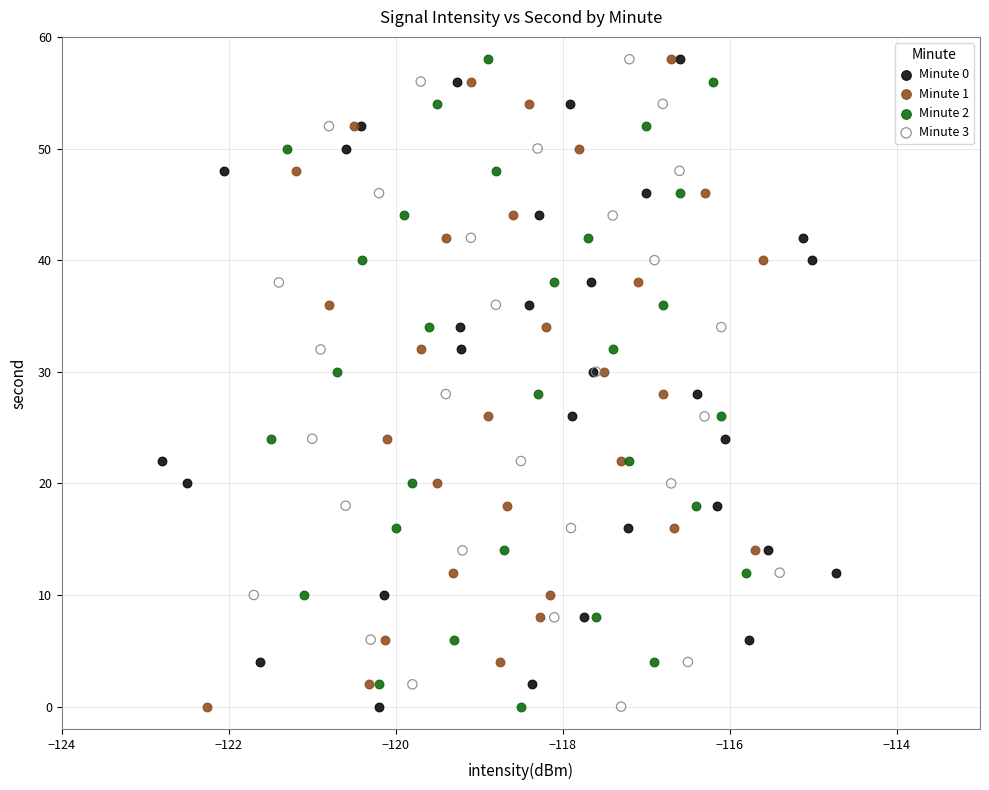

What are all the series names shown in the legend?

Minute 0, Minute 1, Minute 2, Minute 3